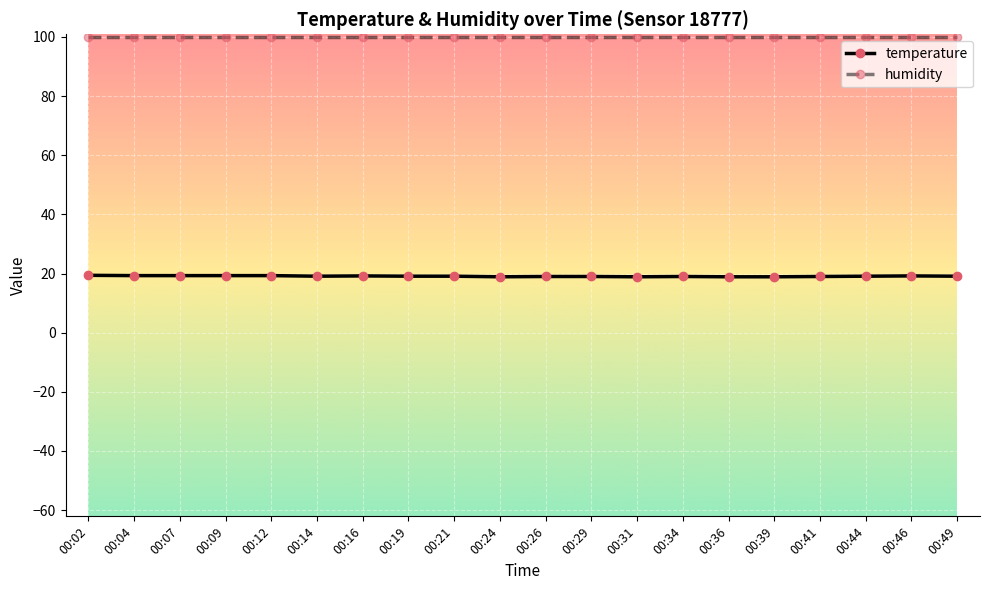

What is the highest value of the humidity series?

99.9